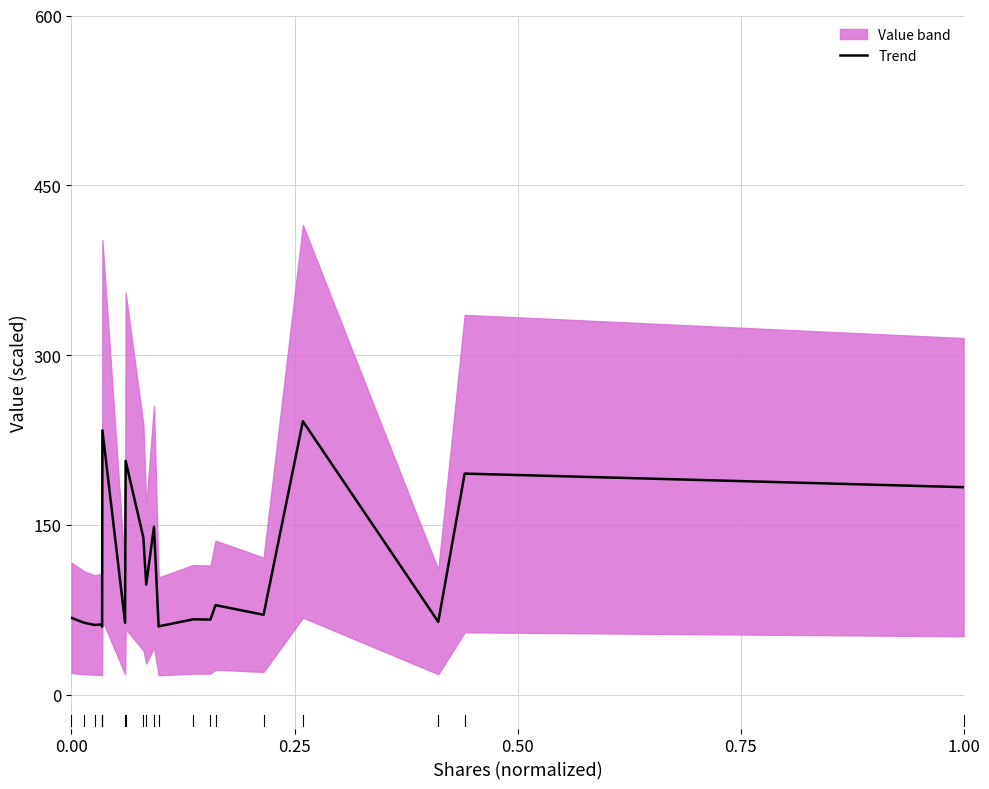

Does the chart have visible grid lines?

Yes